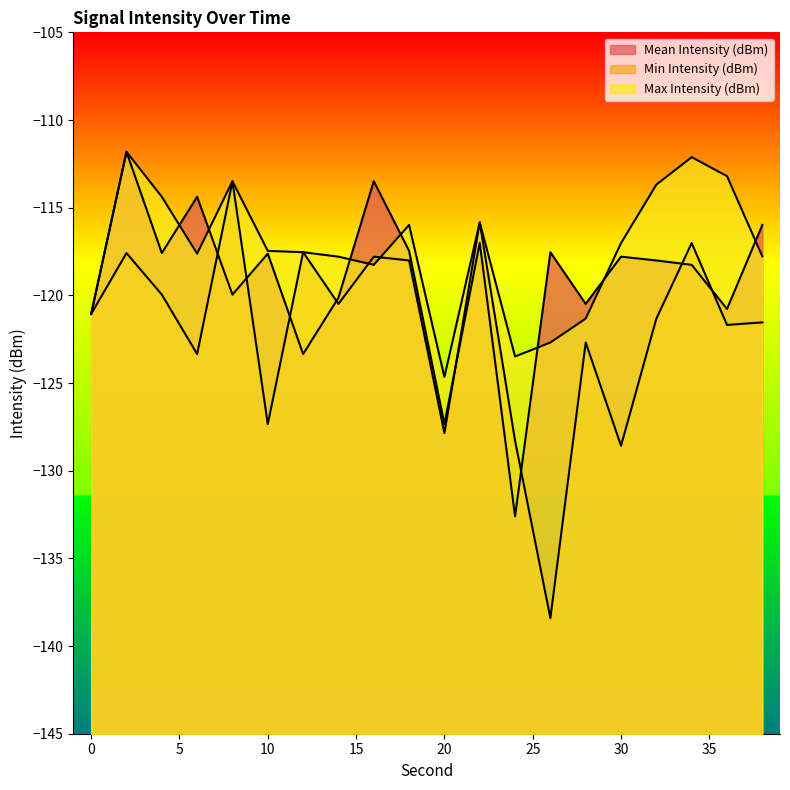

Rank the series at 32 from lowest to highest value.

Min Intensity (dBm), Mean Intensity (dBm), Max Intensity (dBm)